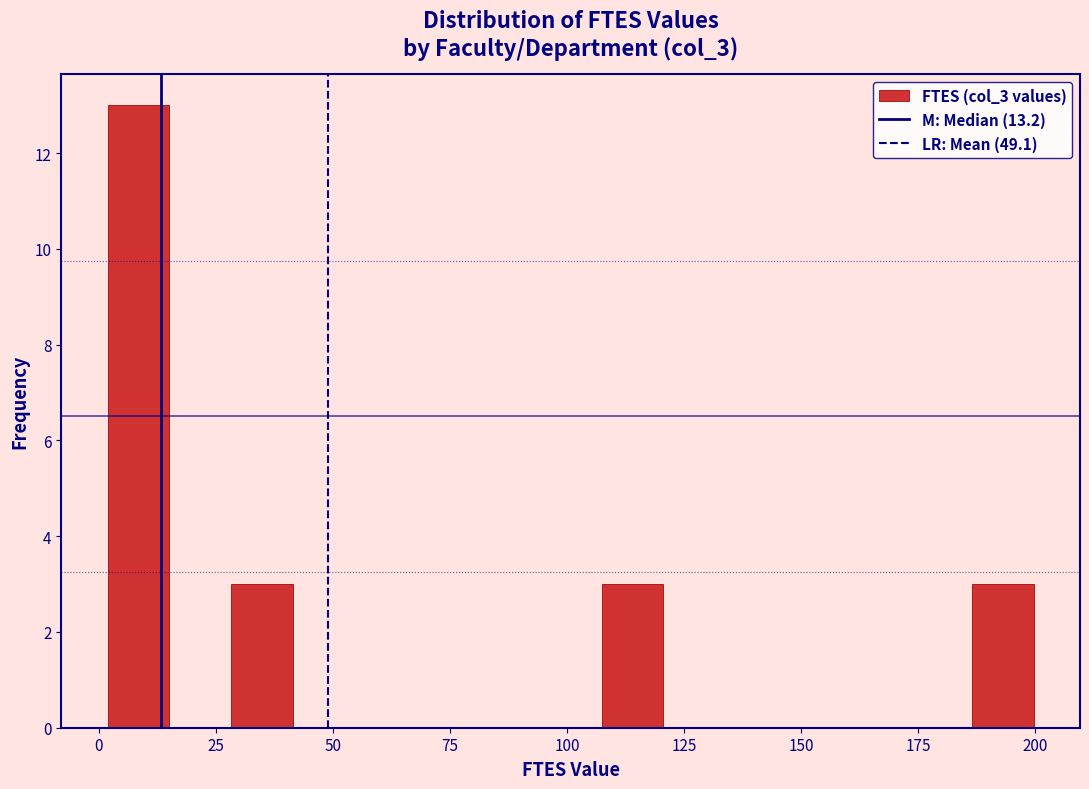

Read against the x-axis, roughly where is the centre of the tallest bar?

10